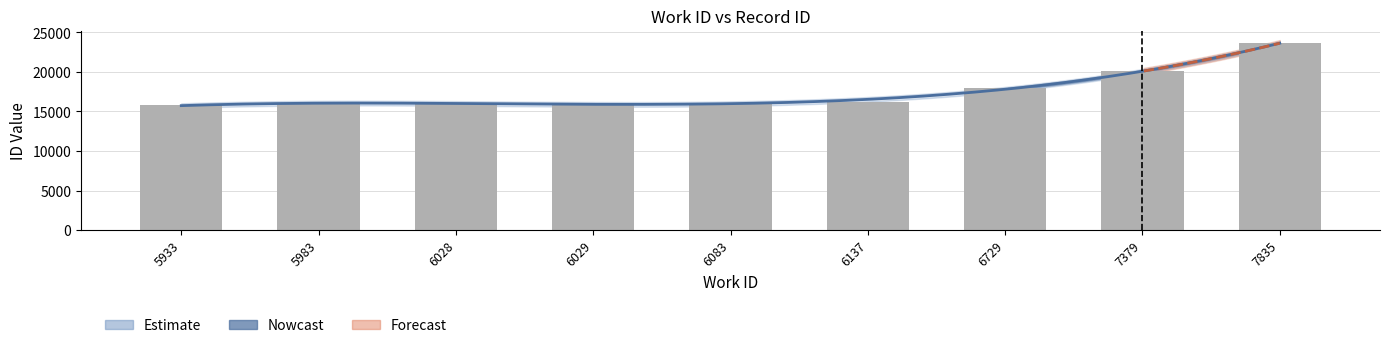

At which label is the value closest to 19674?

7379